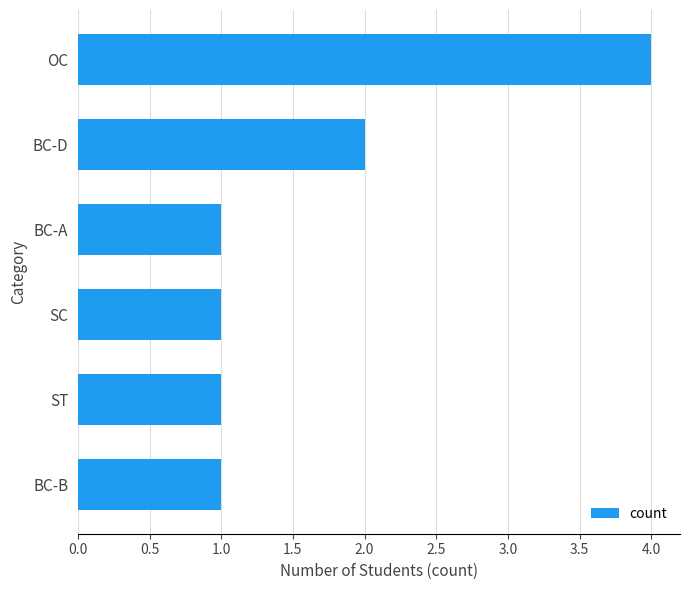

True or false: the data shows 4 at OC.

True